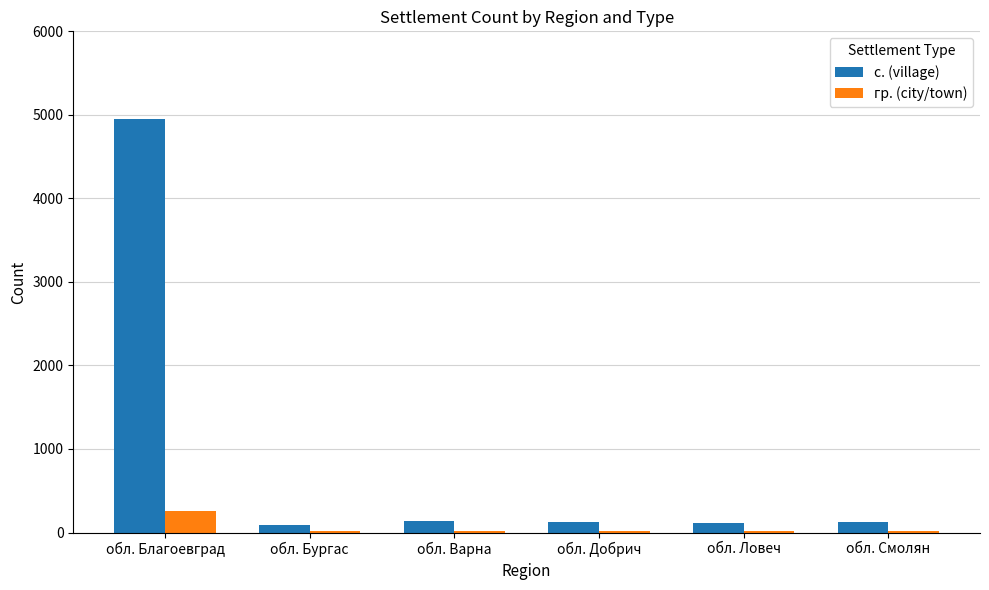

The с. (village) series shows 4953 at обл. Благоевград. True or false?

True